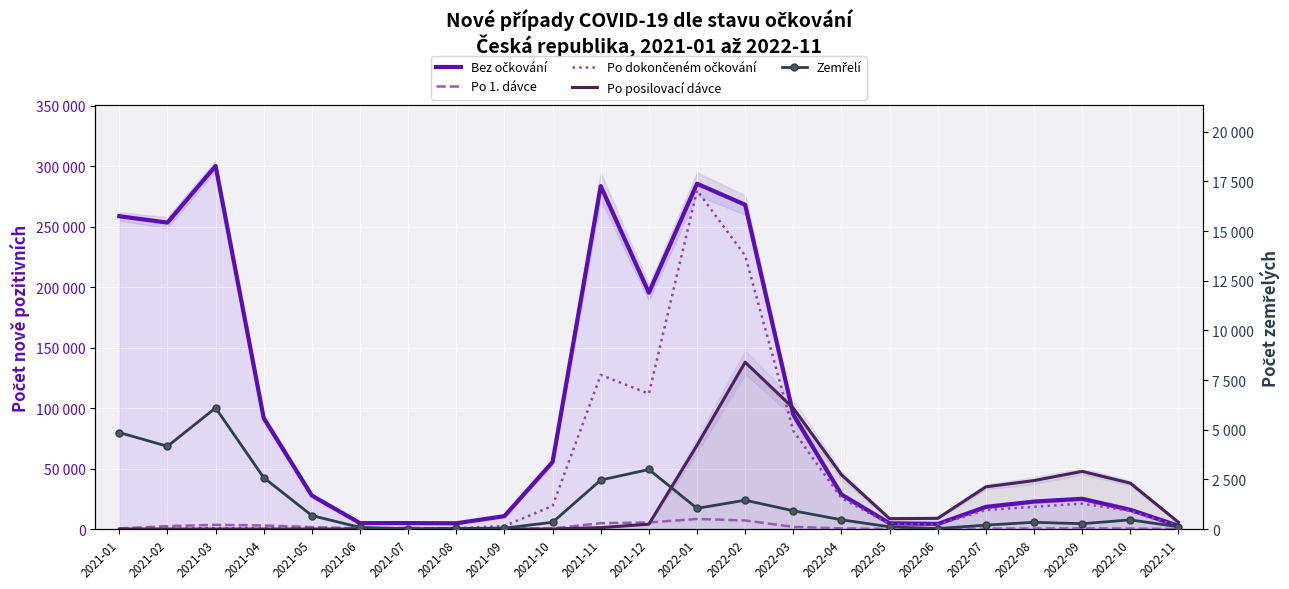

How many lines are shown in the chart?

5